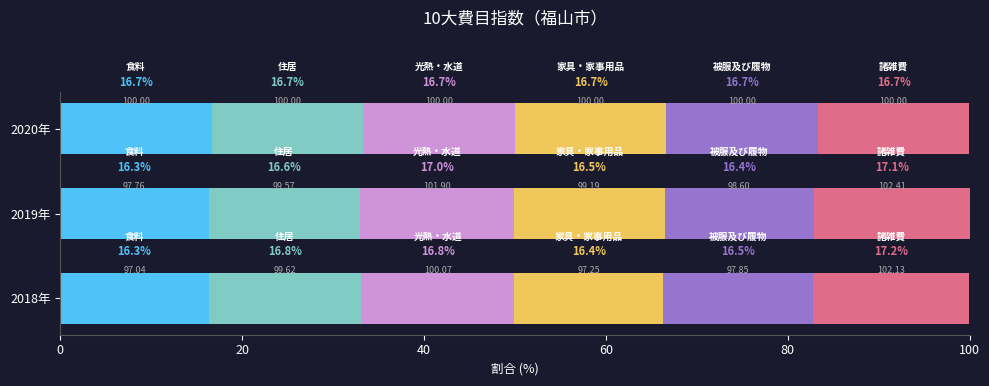

What is the total value across all series at 2018年?

100.0